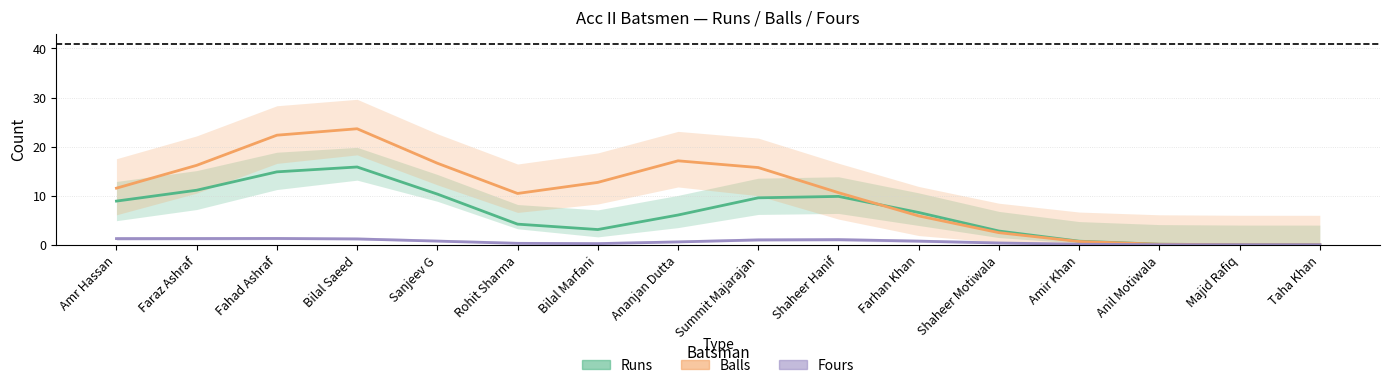

What is the difference between the highest and lowest values at Amr Hassan?

10.3